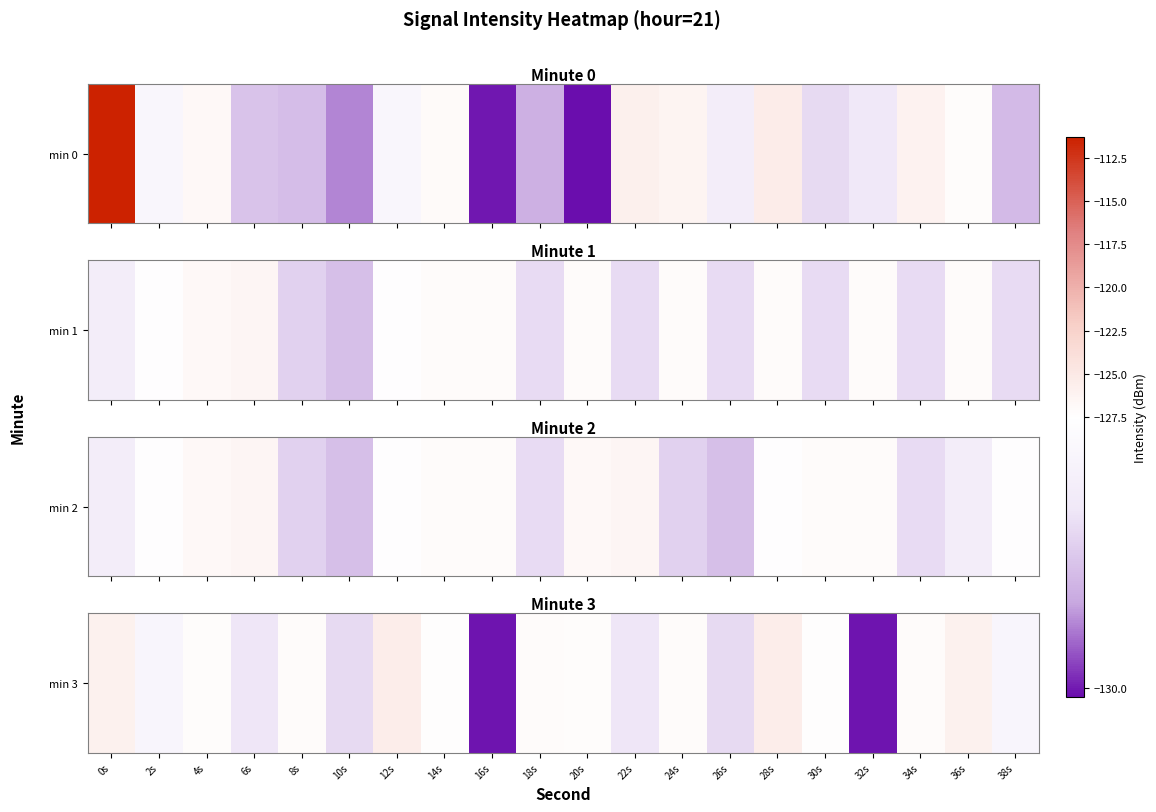

Is it true that the value at 30s is -127.4?

True